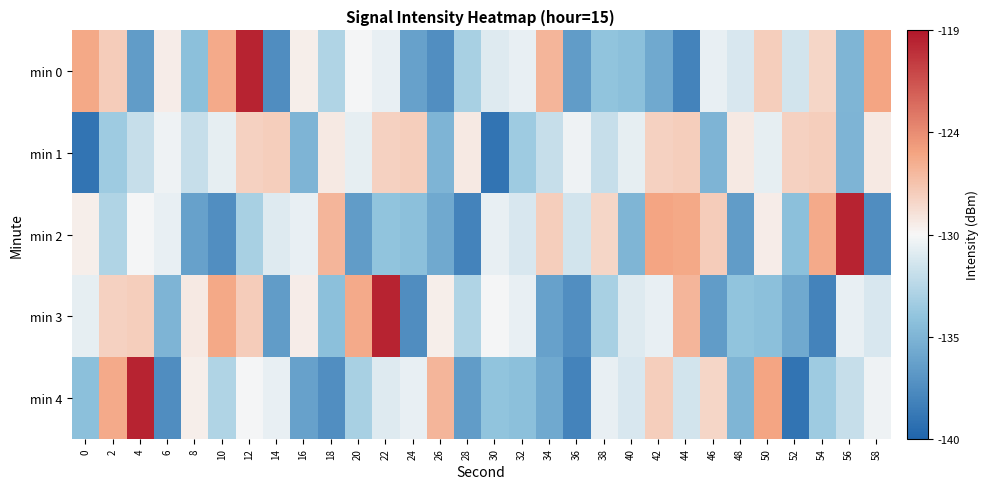

How many data points does each series have?

30